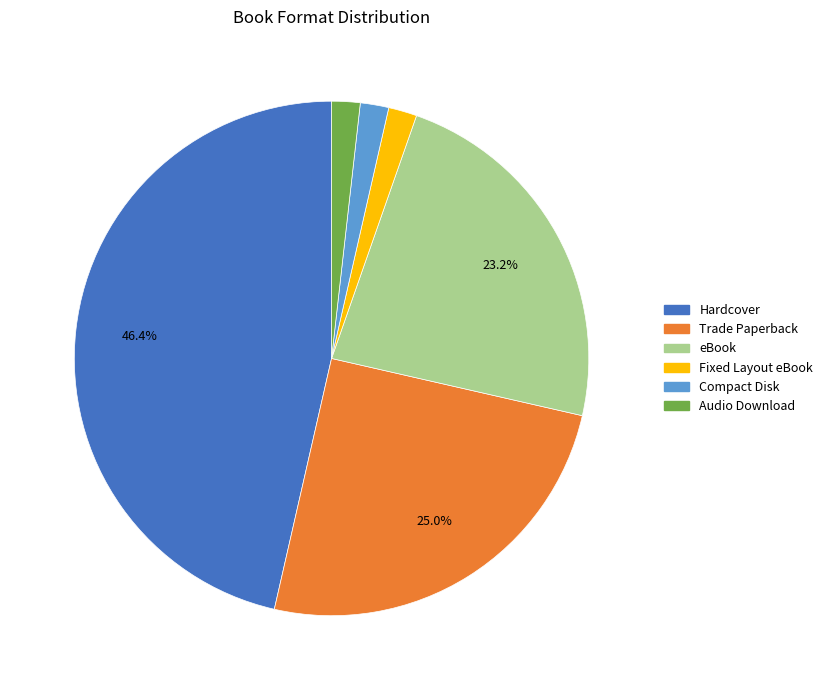

How many slices are in this pie chart?

6